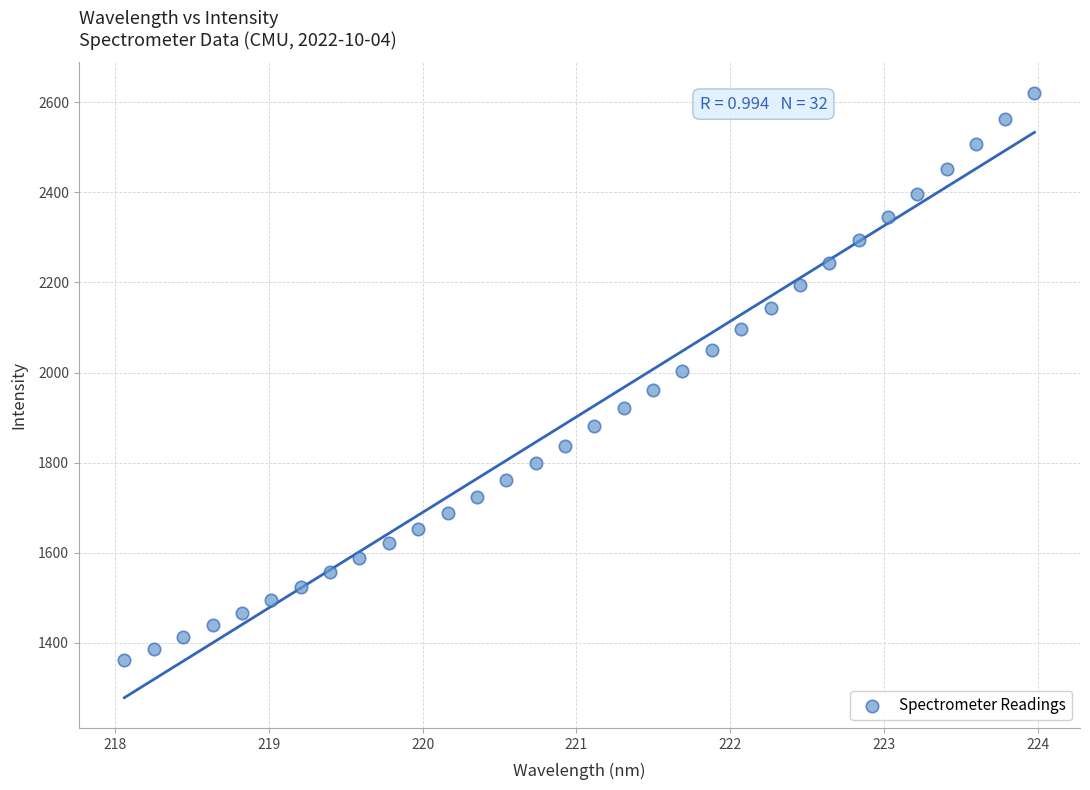

What is the range of Y values (max minus min)?

1259.7